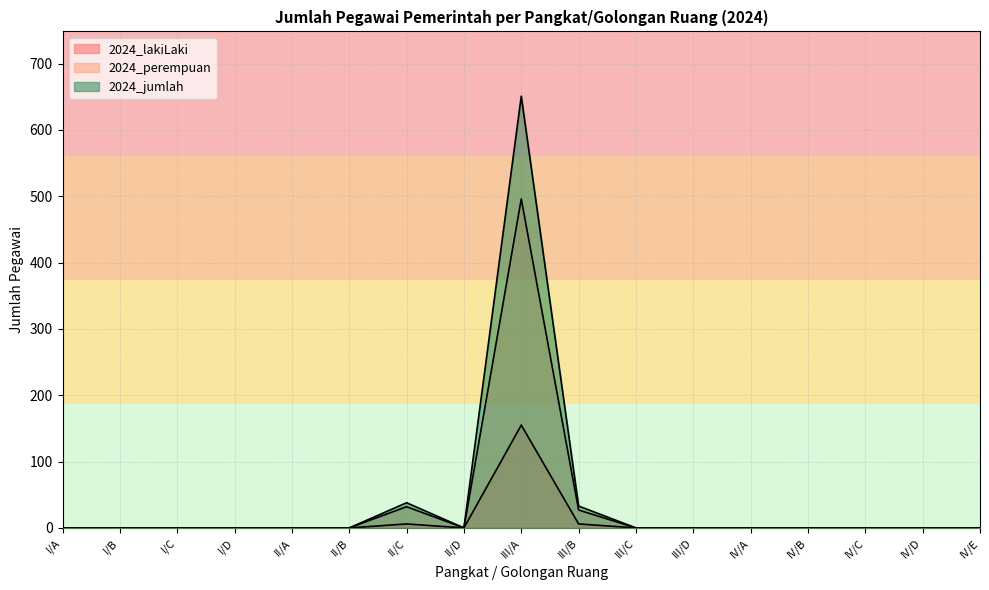

Which series has the largest total across all categories?

2024_jumlah